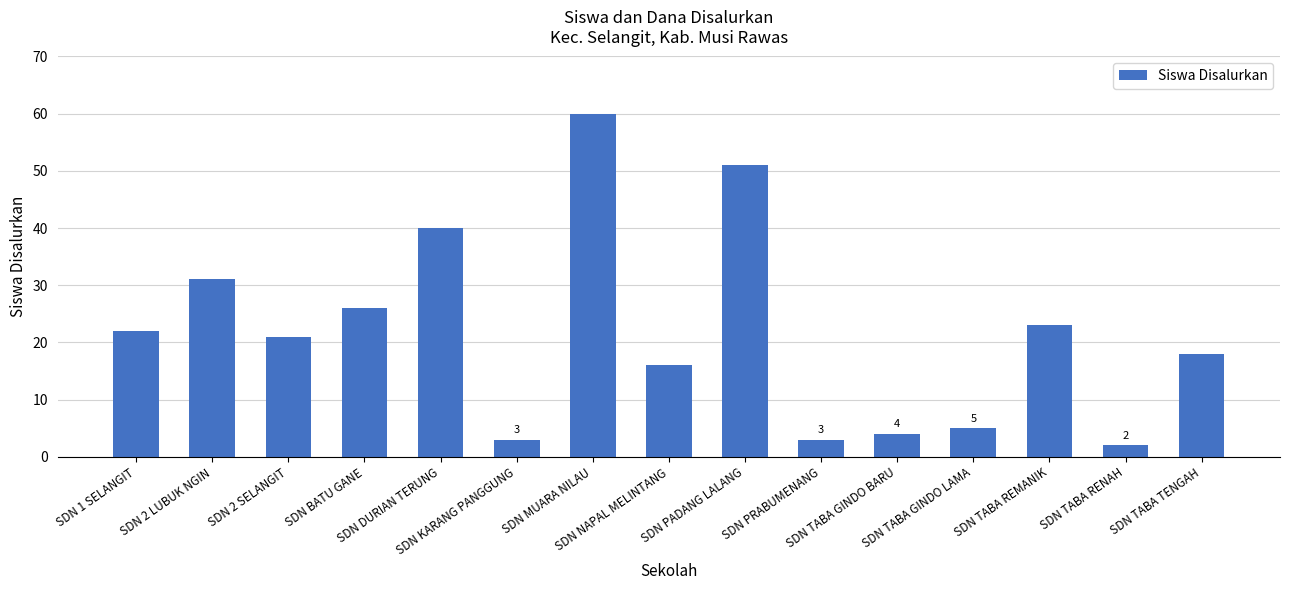

What is the maximum value shown in the chart?

60